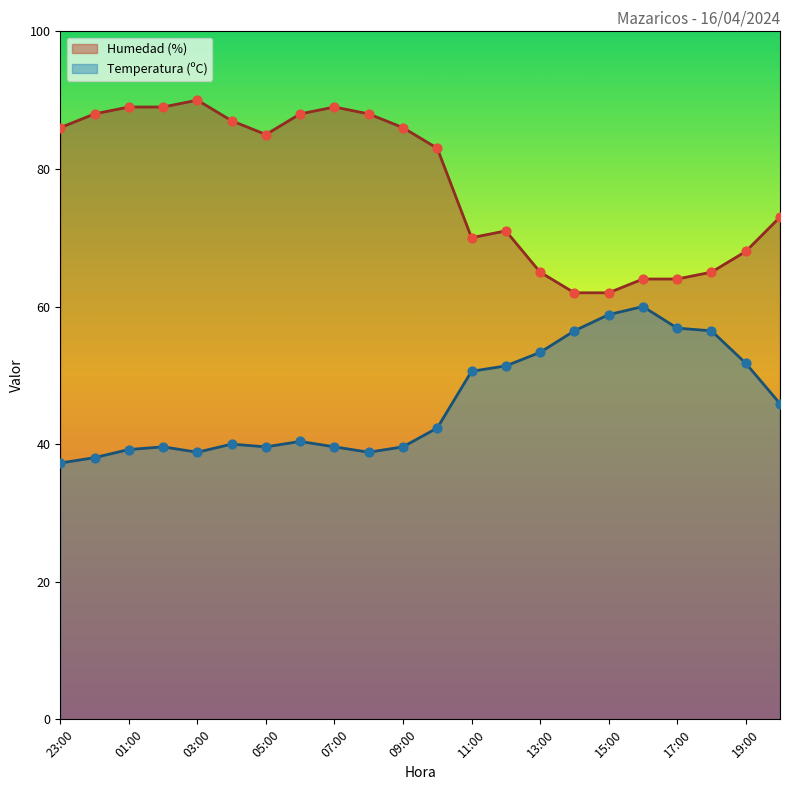

What is the total value across all series at 15:00?

120.8